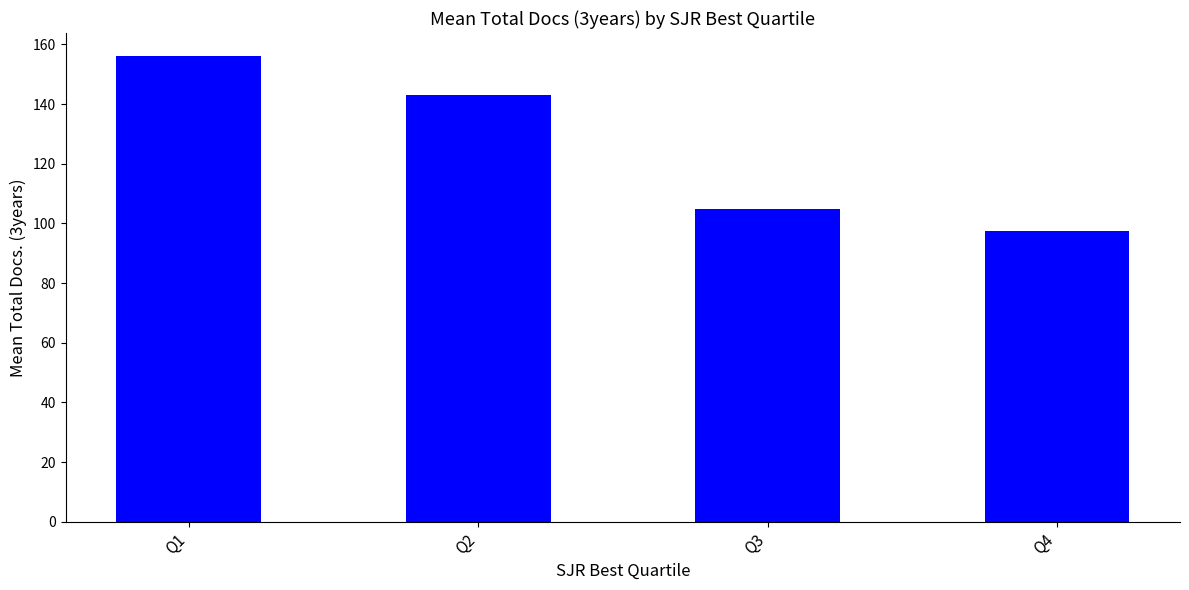

Which category has the highest value across all series?

Q1